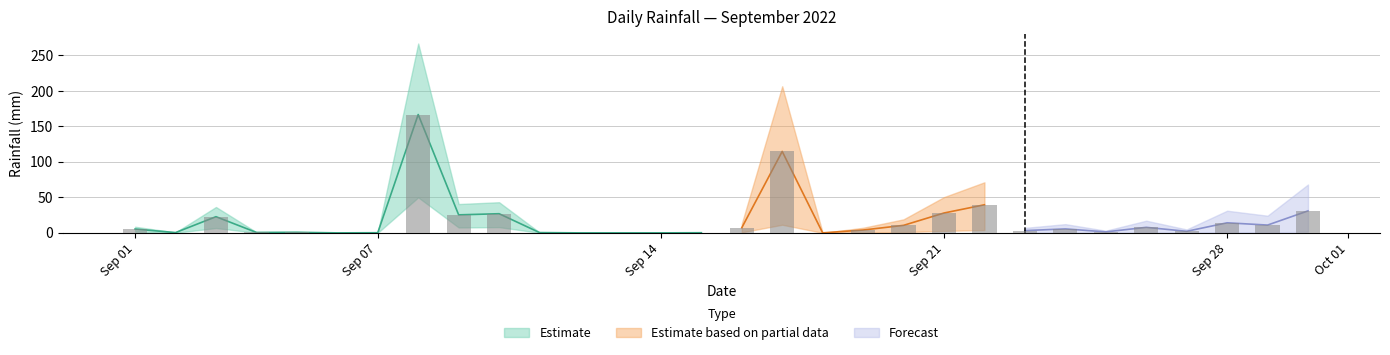

At which label is the value closest to 83?

2022-09-17